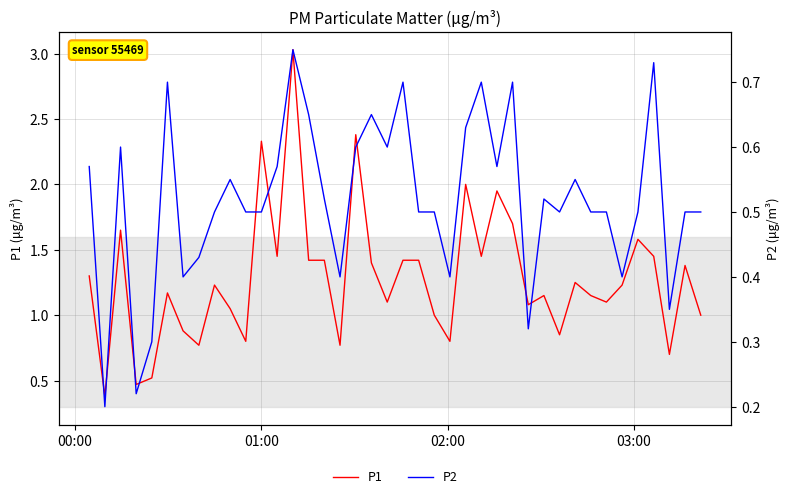

List the series in order of their overall mean, highest first.

P1, P2